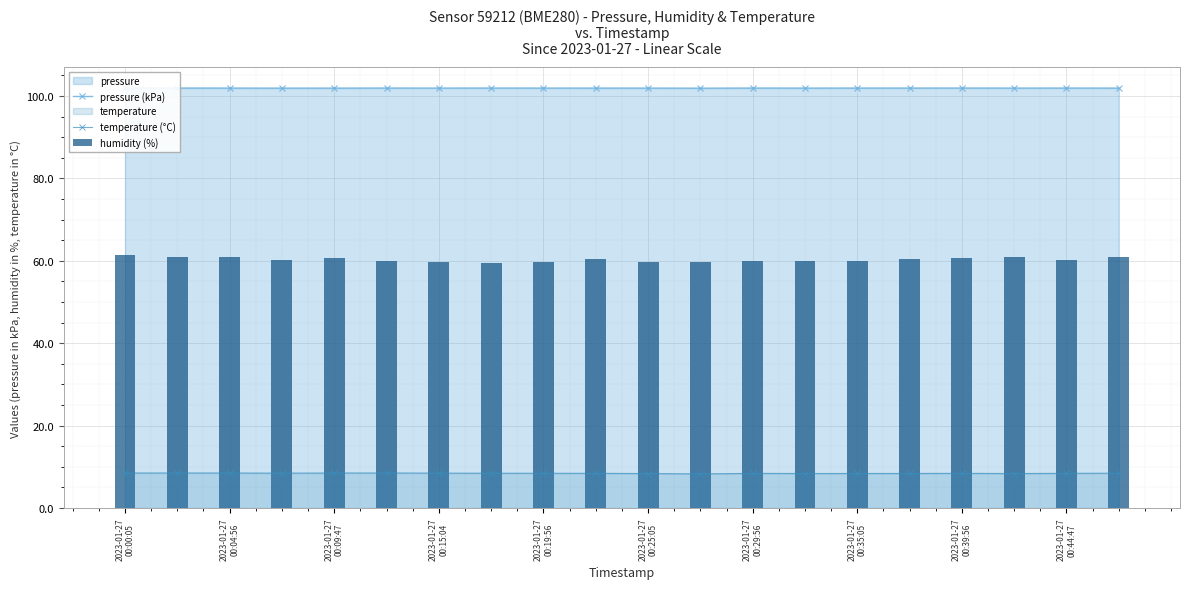

What is the difference between the maximum and minimum values in the humidity (%) series?

1.8